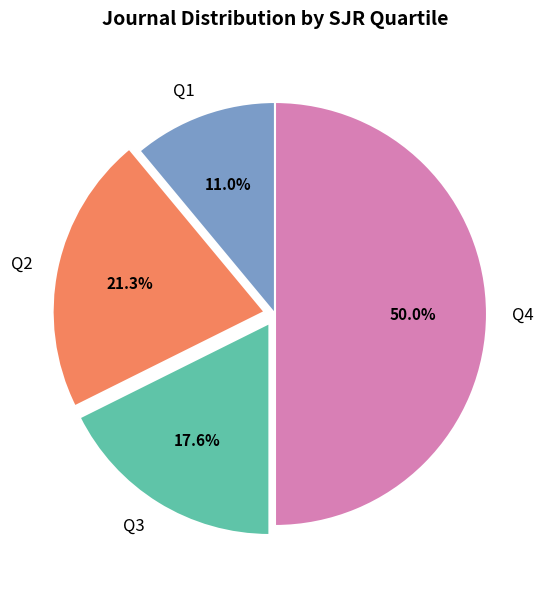

What is the ratio of the value at Q4 to the value at Q2?

2.3